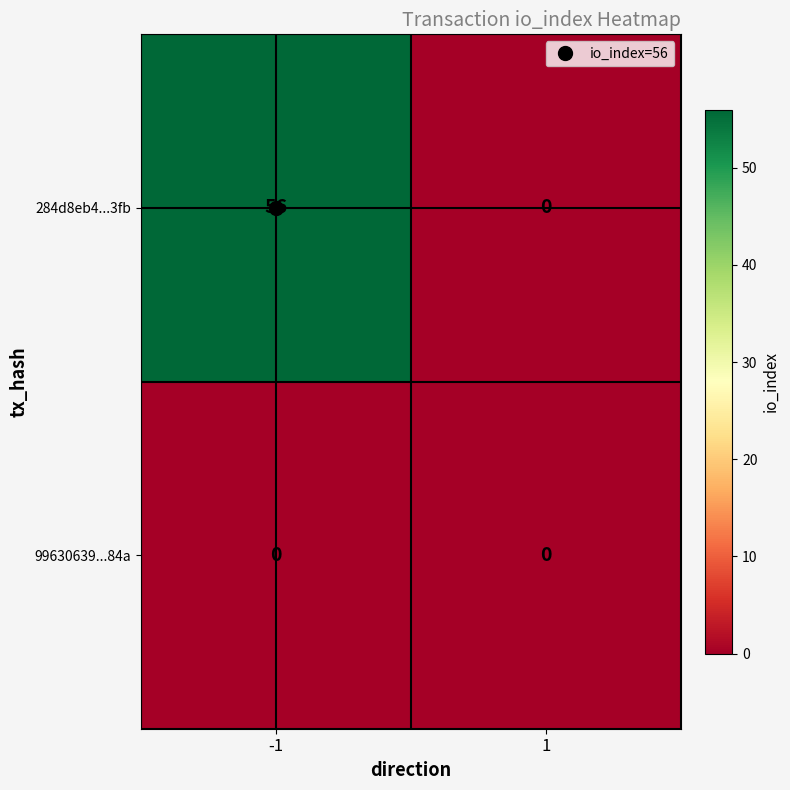

Which series has the largest range (max minus min)?

284d8eb4...3fb